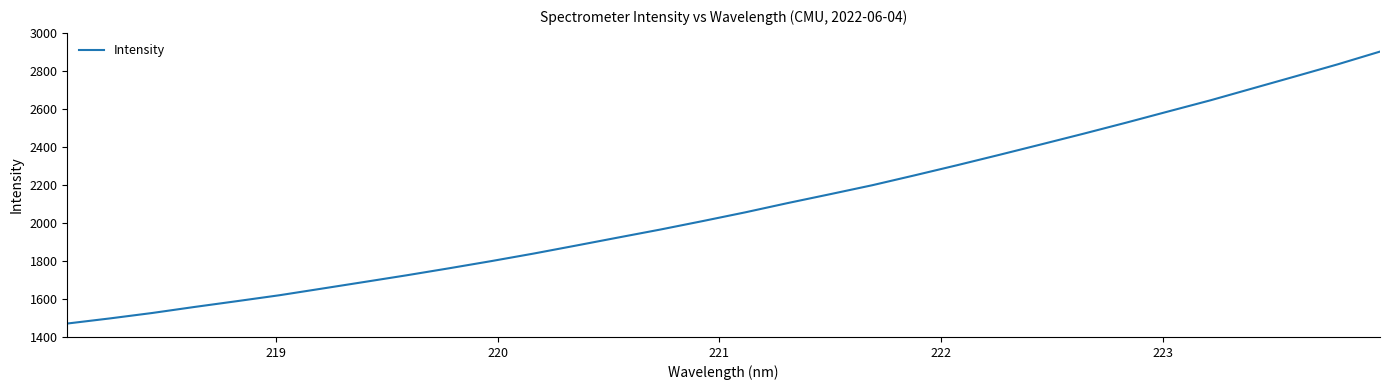

Count the number of categories in the chart.

32